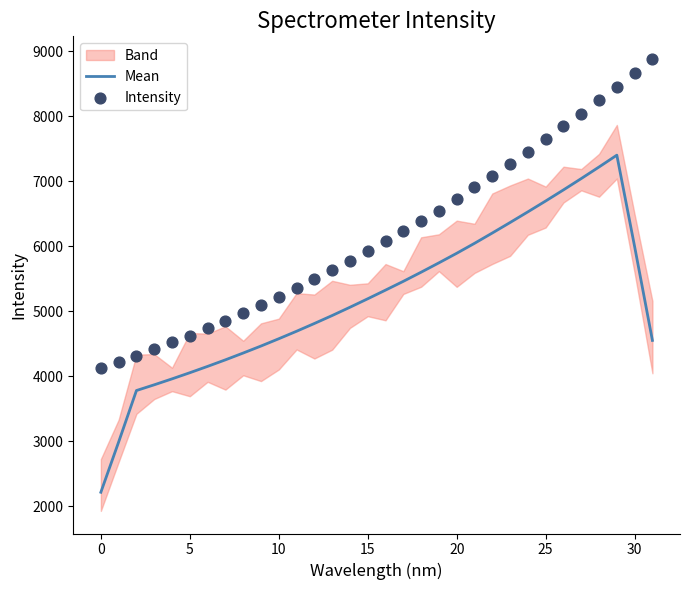

Is it true that Mean equals 3213.7 at 0?

False